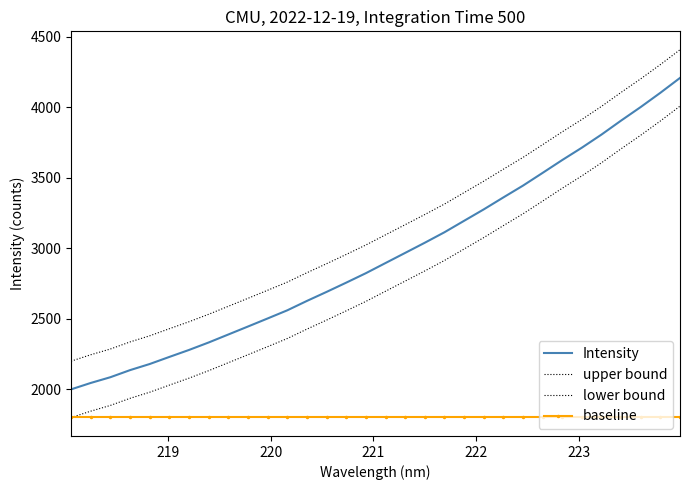

How many categories are shown in the chart?

32